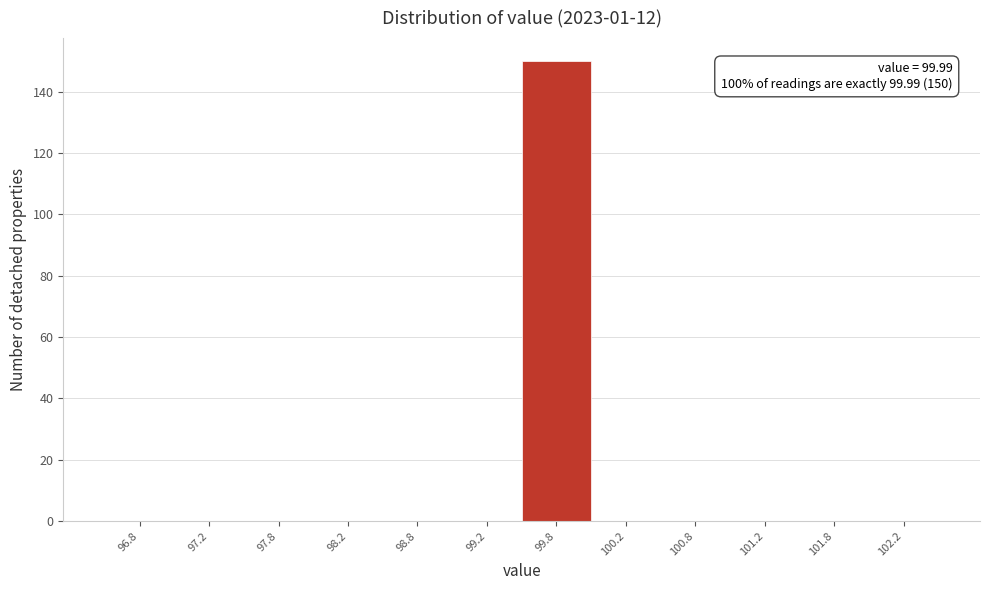

Which range on the x-axis has the tallest bar?

99.5 to 100.0